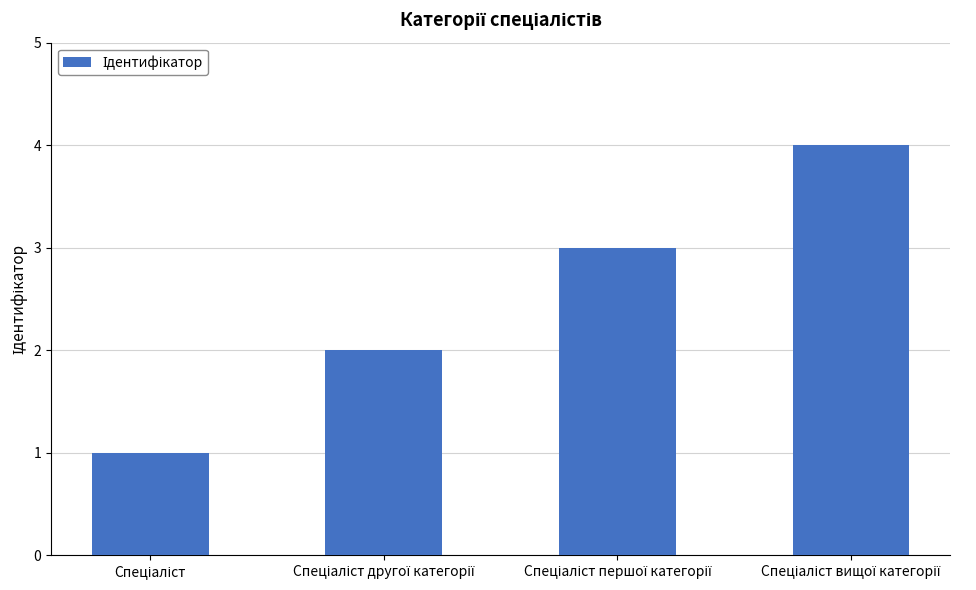

What is the greatest value displayed?

4